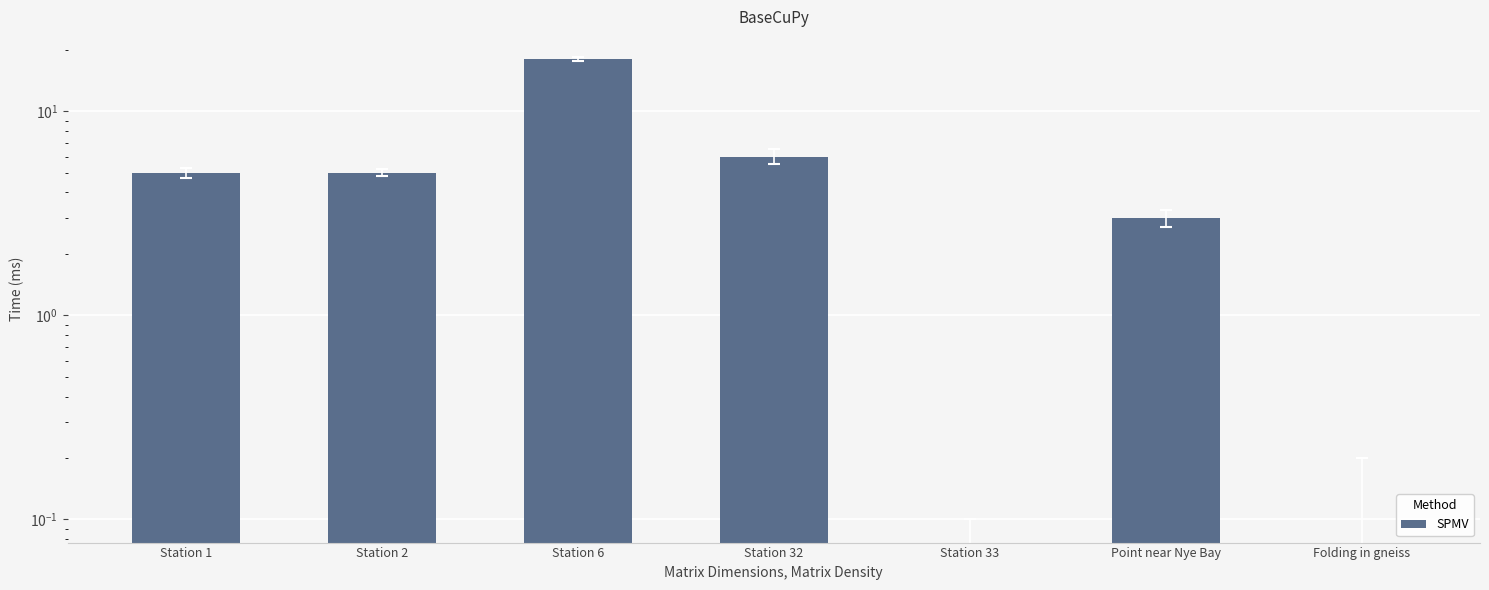

Between Station 1 and Station 32, which is larger?

Station 32